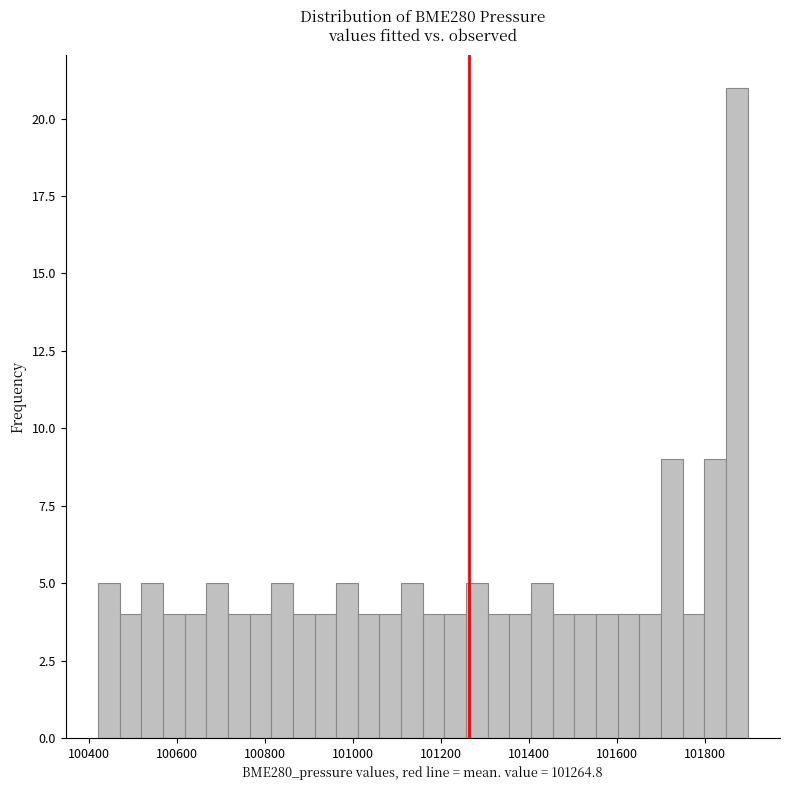

Read against the x-axis, roughly where is the centre of the tallest bar?

101880